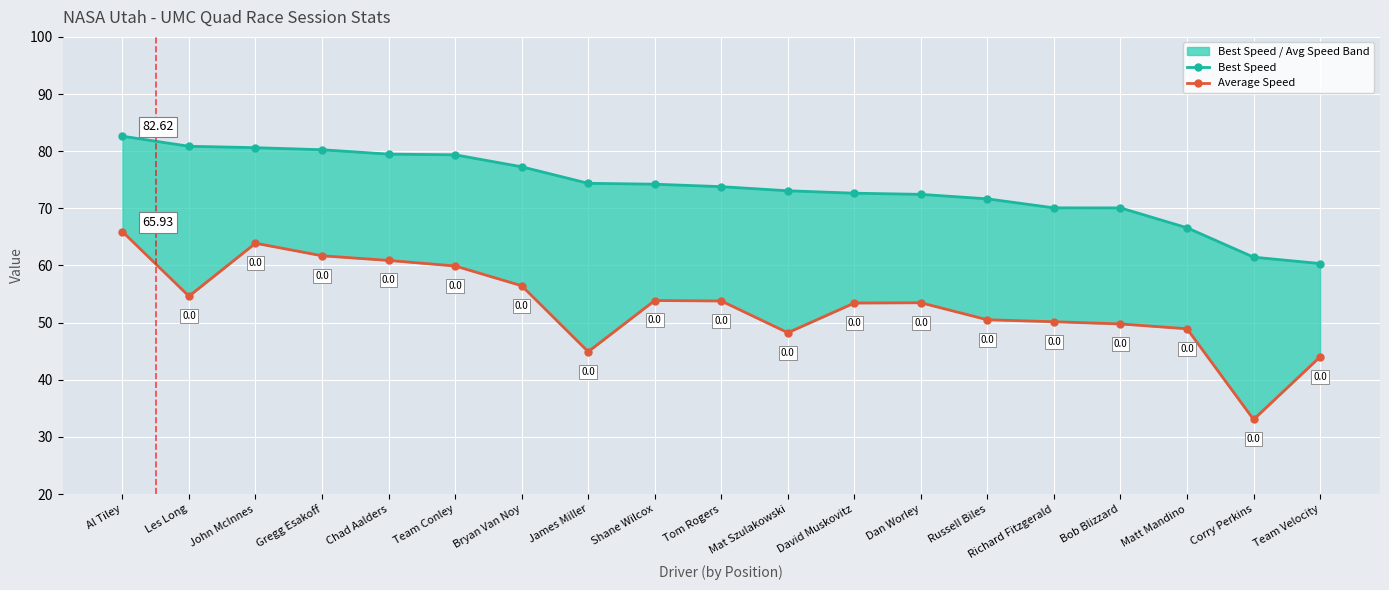

What is the difference between the maximum and minimum values in the Average Speed series?

32.9